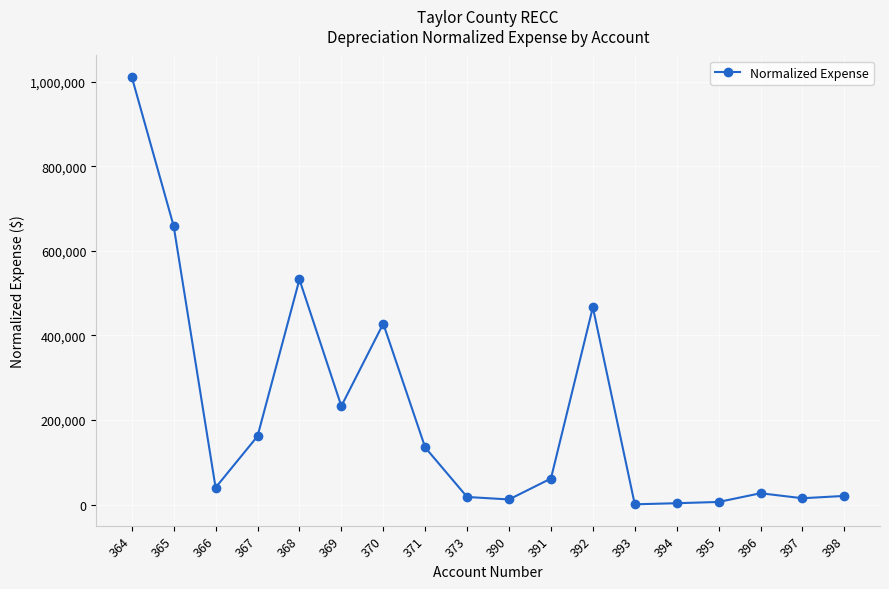

What is the ratio of the value at 370 to the value at 396?

16.0